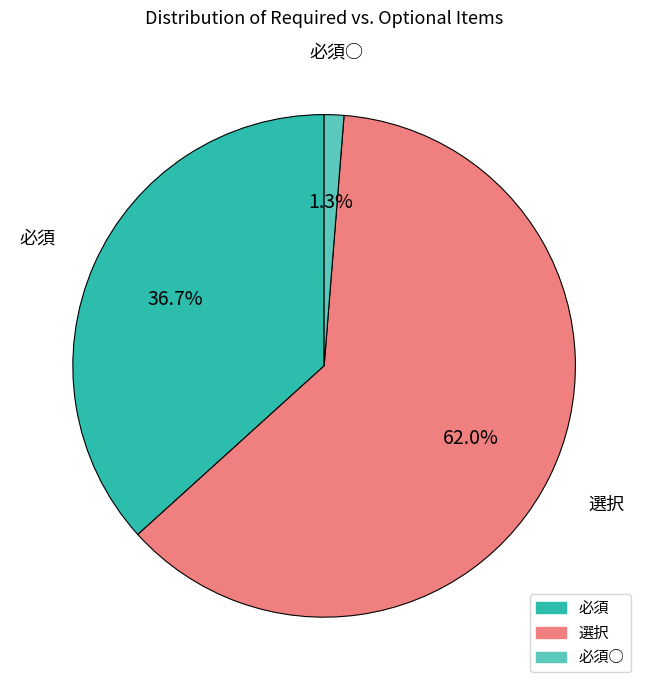

How many segments does this pie chart have?

3